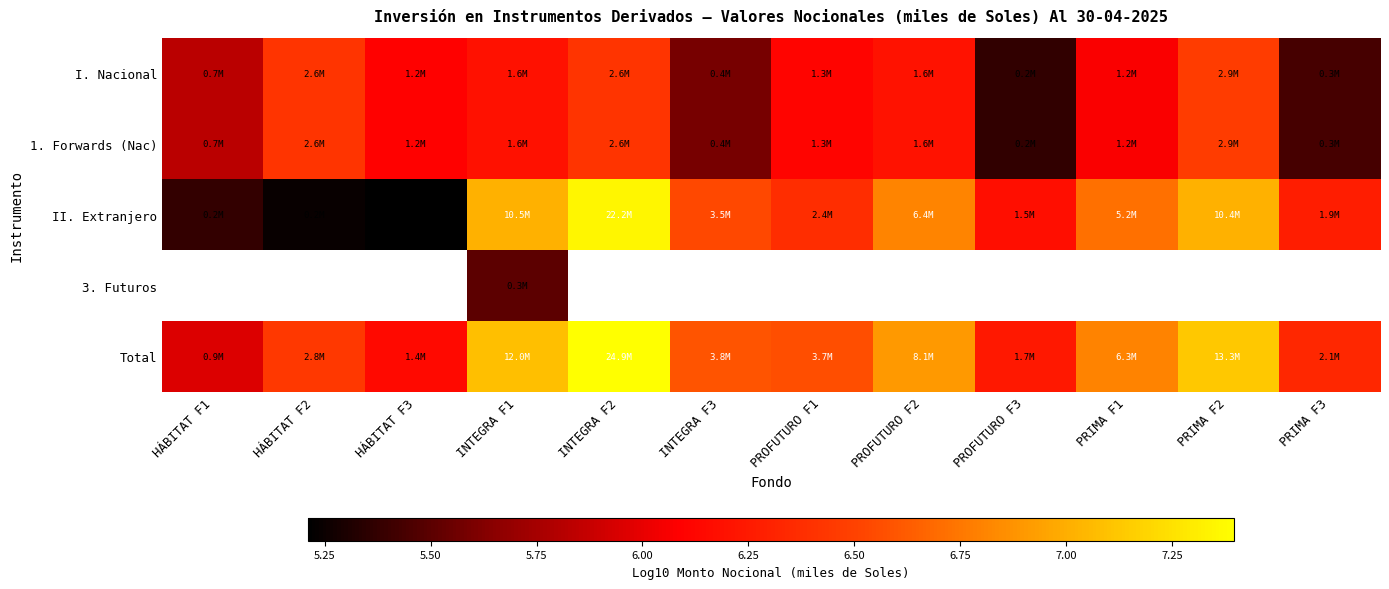

Which label corresponds to the largest value in the chart?

INTEGRA F2